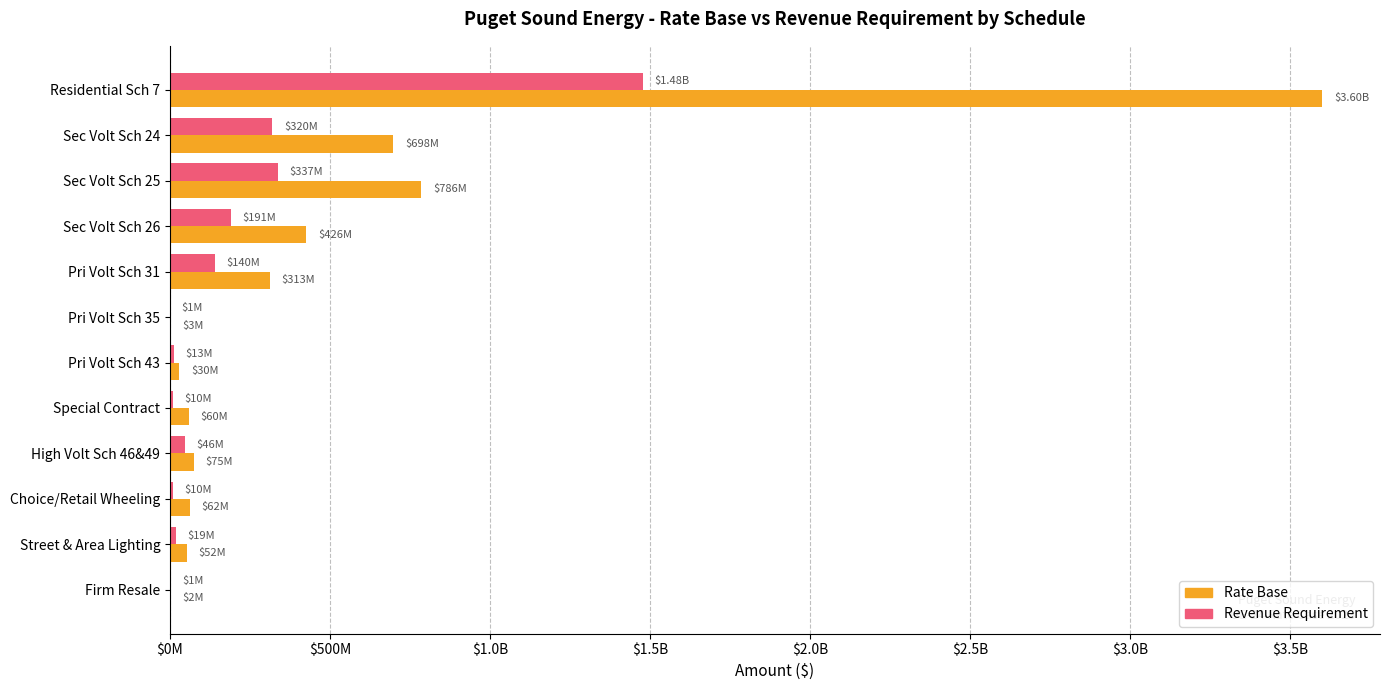

What is the sum of all Rate Base values?

6109996434.0